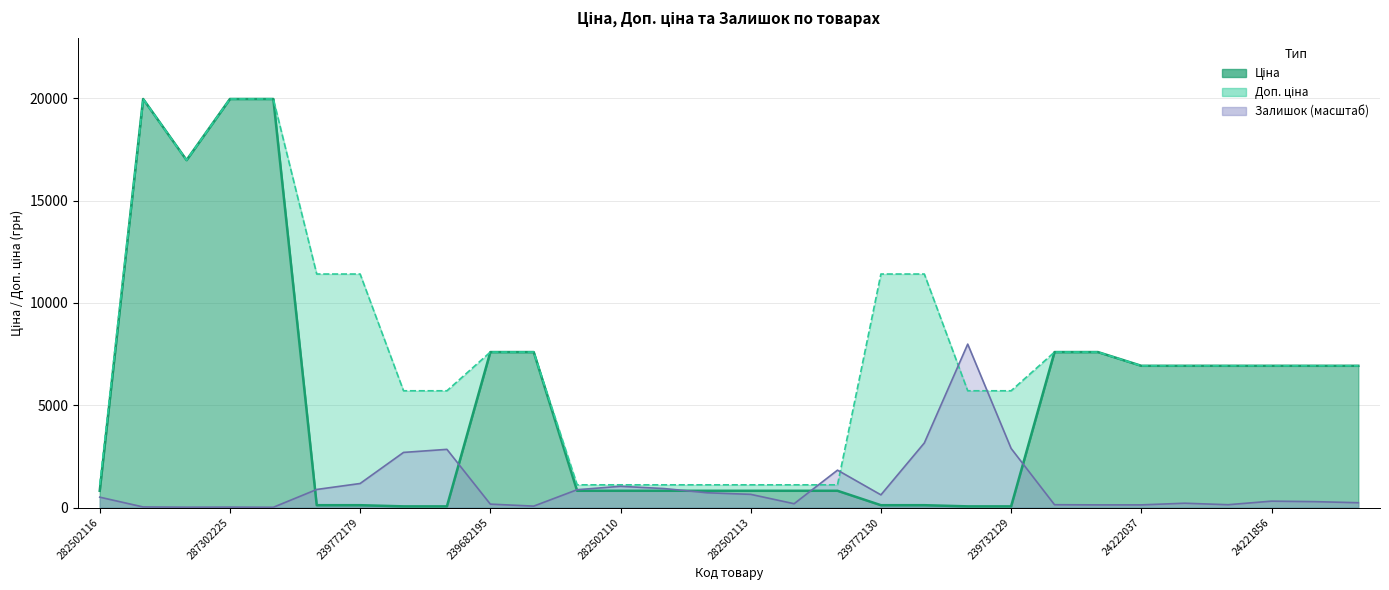

What is the value of the Ціна point at the 12th from the left?

818.5